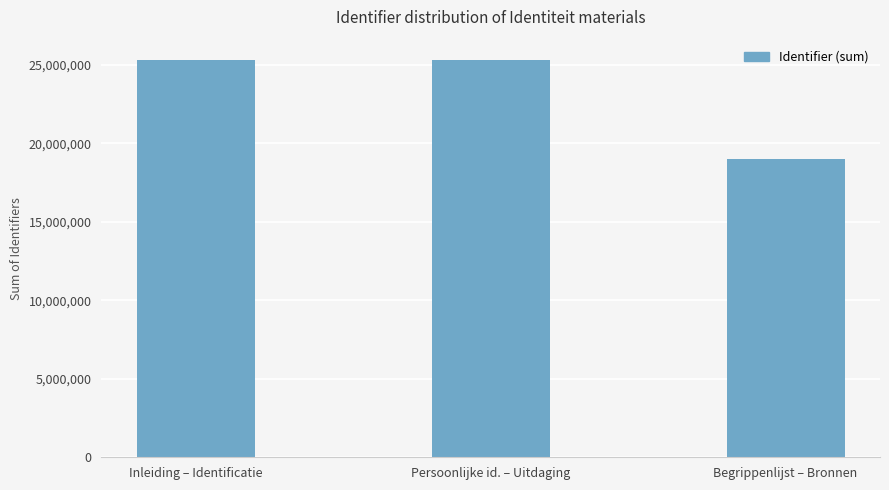

What is the sum of the values at Begrippenlijst – Bronnen and Persoonlijke id. – Uitdaging?

44330872